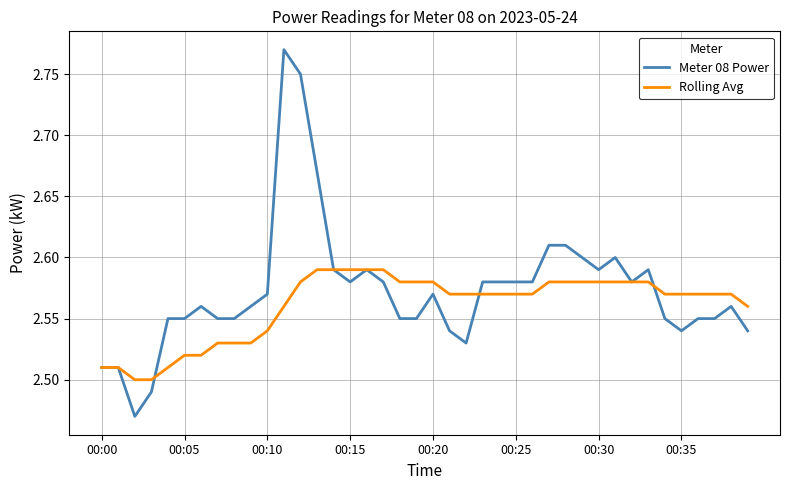

Rank the series by their average value, from highest to lowest.

Meter 08 Power, Rolling Avg